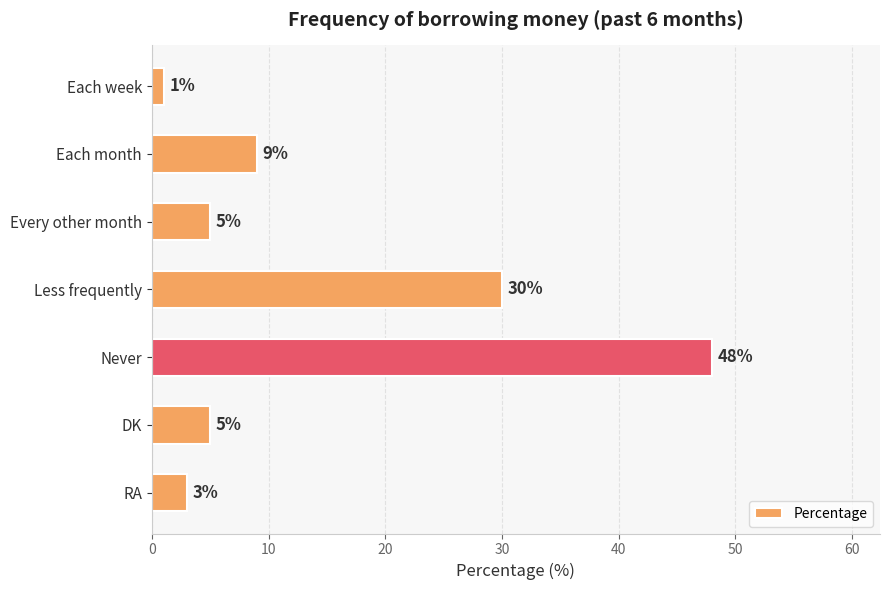

The value at DK is 8. True or false?

False